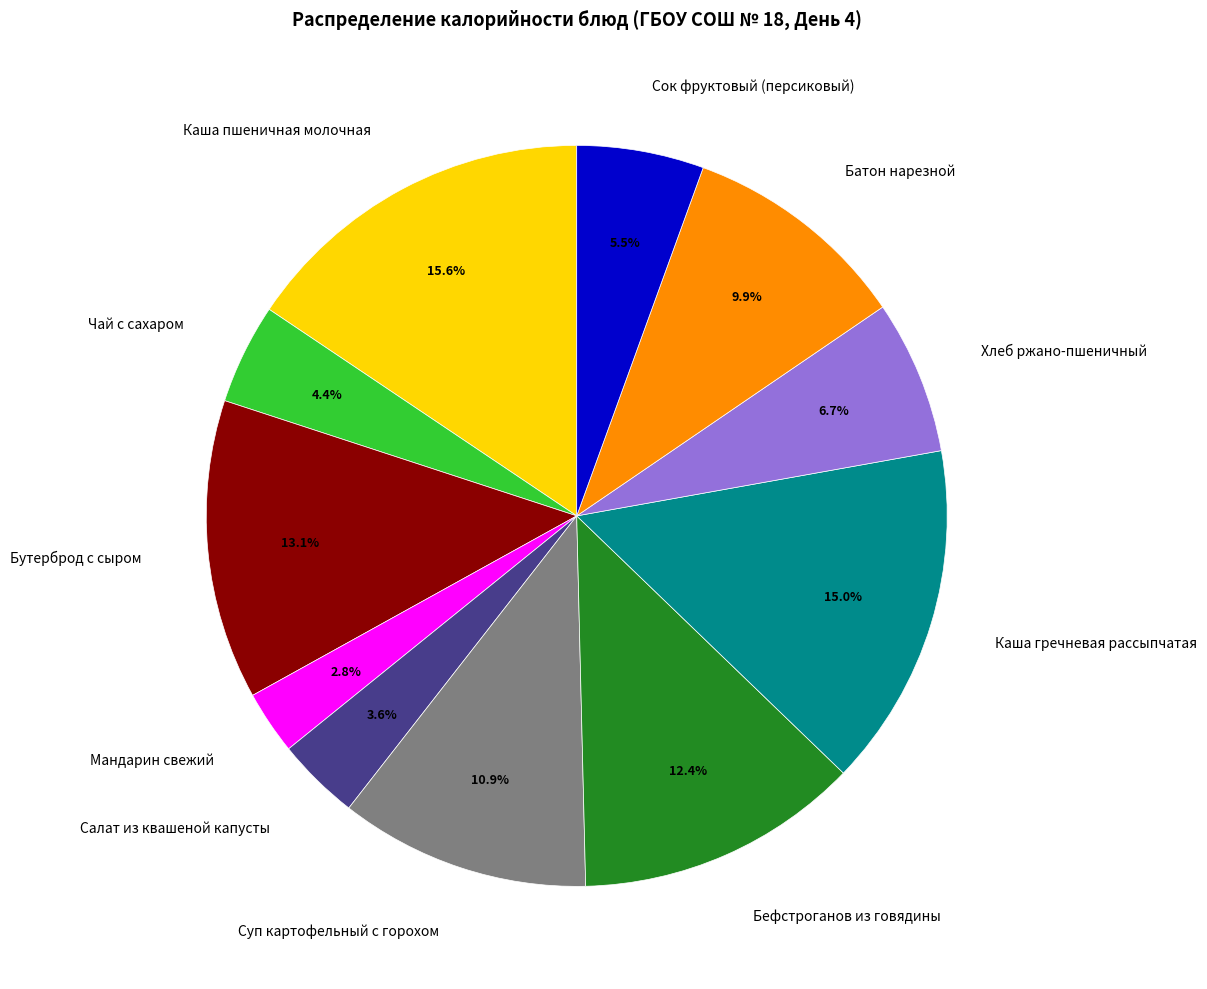

To the nearest percent, what percentage of the pie is Бутерброд с сыром?

13%